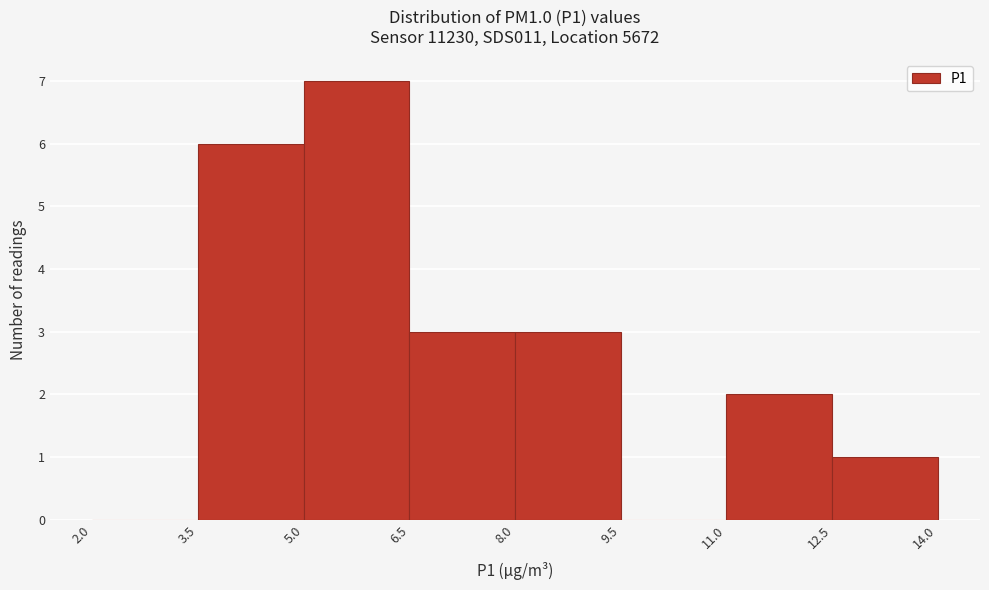

Reading left to right, transcribe this chart: for each bar, give the range it covers on the x-axis and its height. The values are not printed on the chart, so give them approximately, as read against the axis.

2.0 to 3.5: 0
3.5 to 5.0: 6
5.0 to 6.5: 7
6.5 to 8.0: 3
8.0 to 9.5: 3
9.5 to 11.0: 0
11.0 to 12.5: 2
12.5 to 14.0: 1